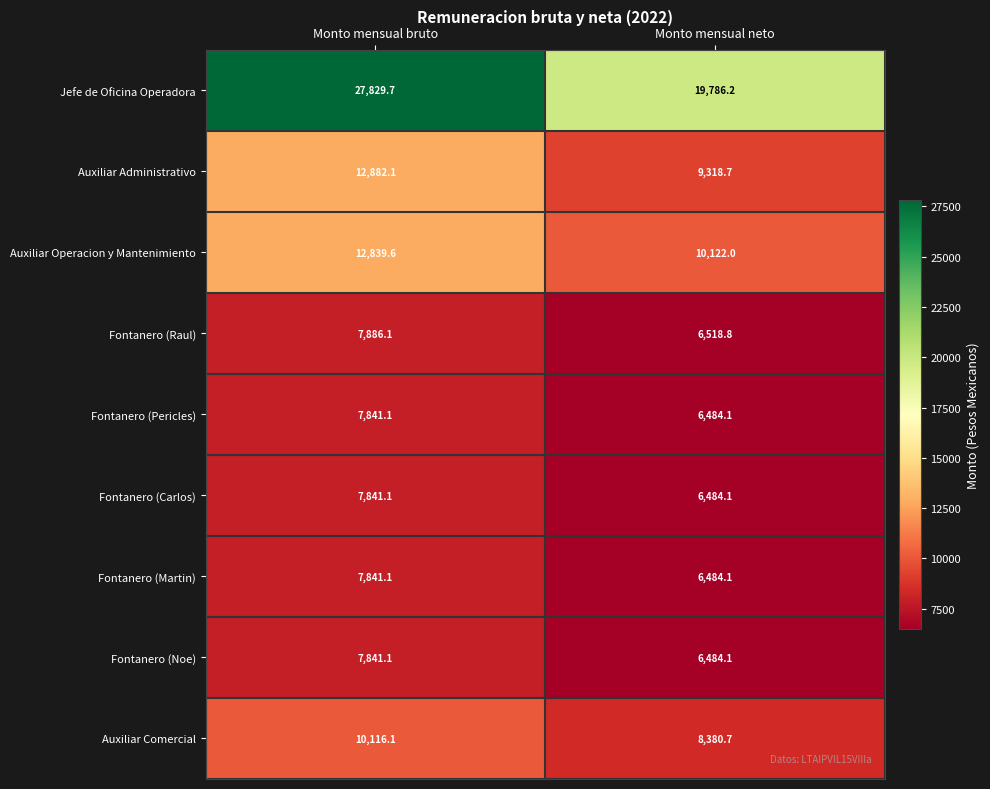

Which category has the highest value across all series?

Monto mensual bruto